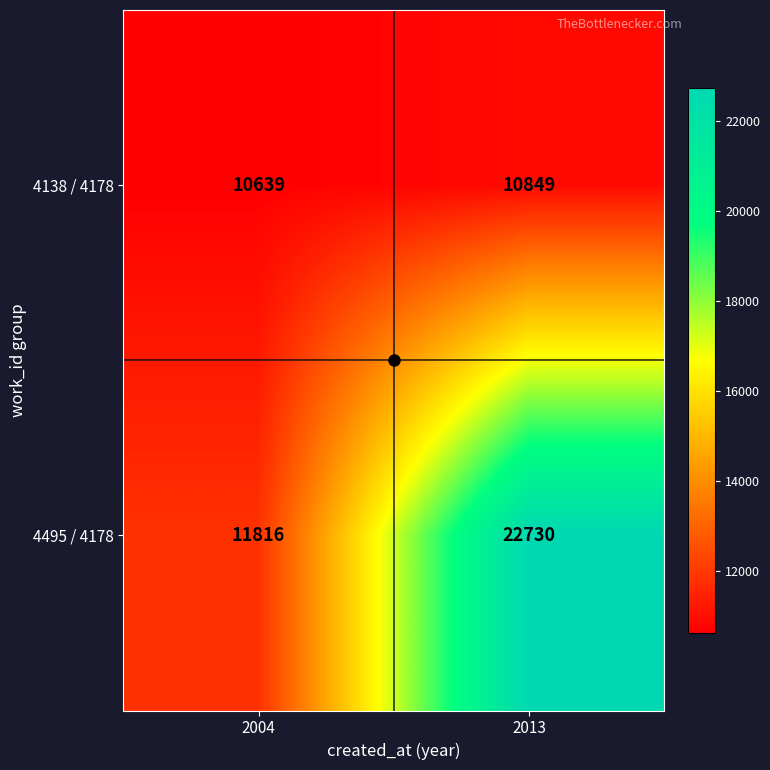

Which series has the widest spread of values?

4495 / 4178